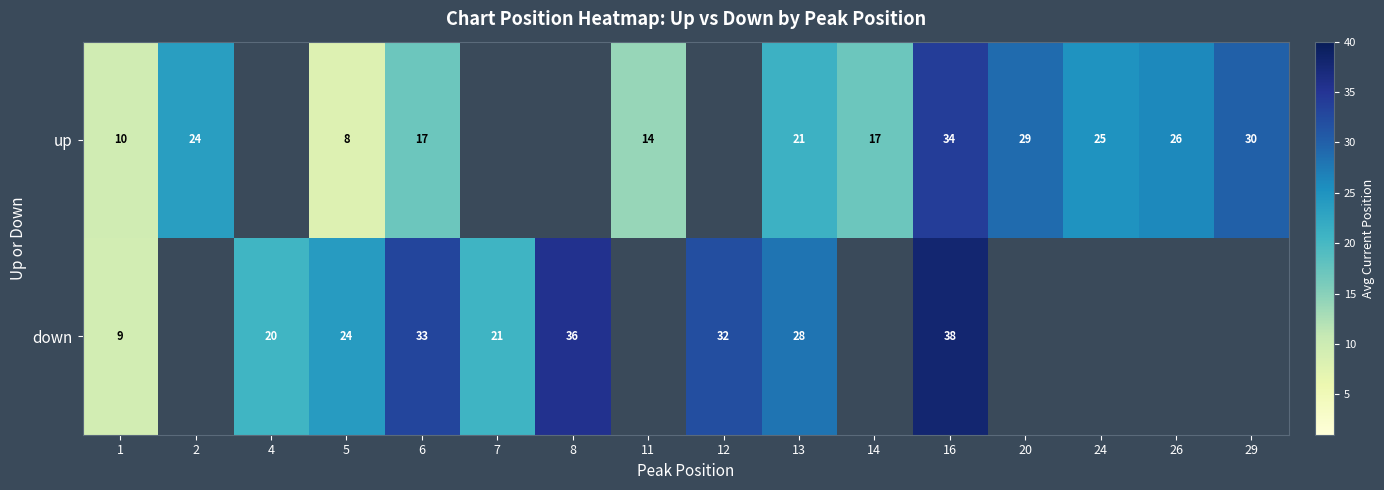

What is the minimum value shown in the chart?

8.0